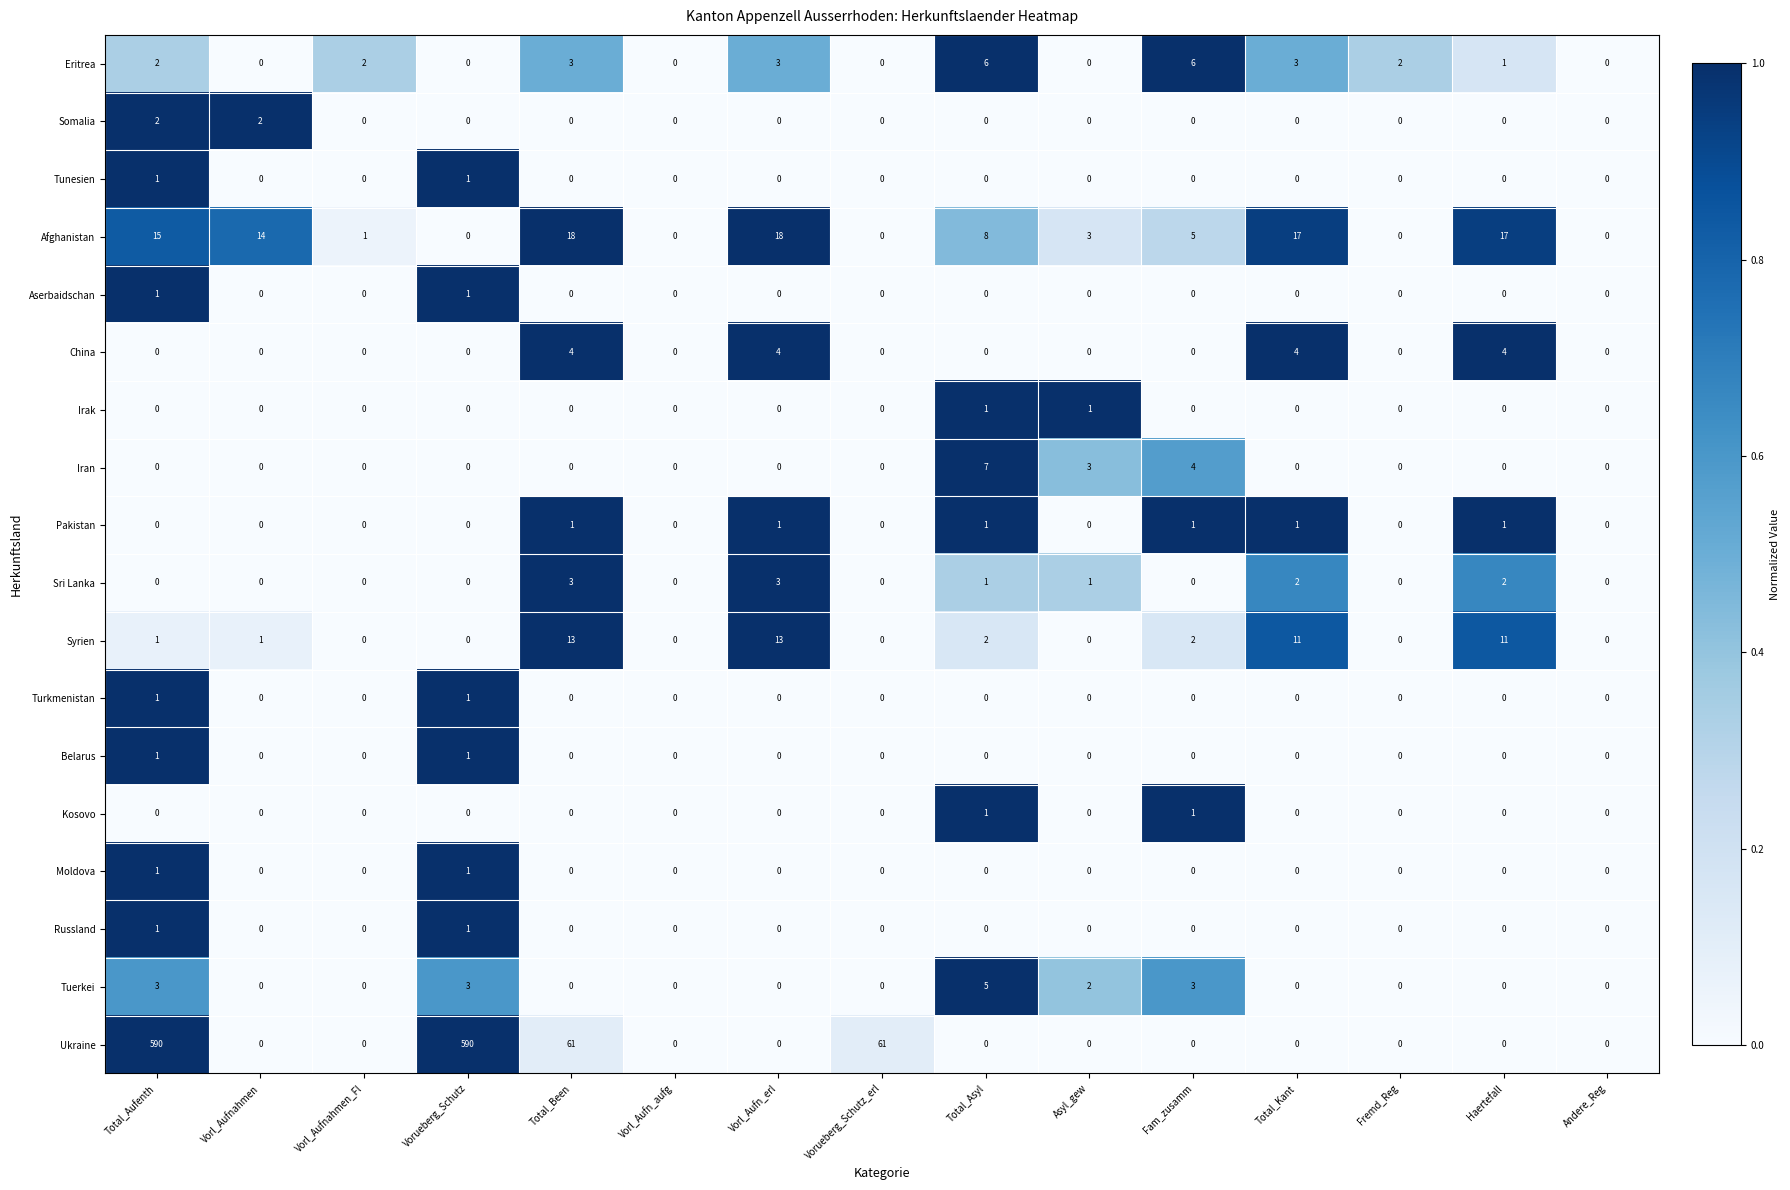

What is the difference between the second highest and minimum values in the Syrien series?

13